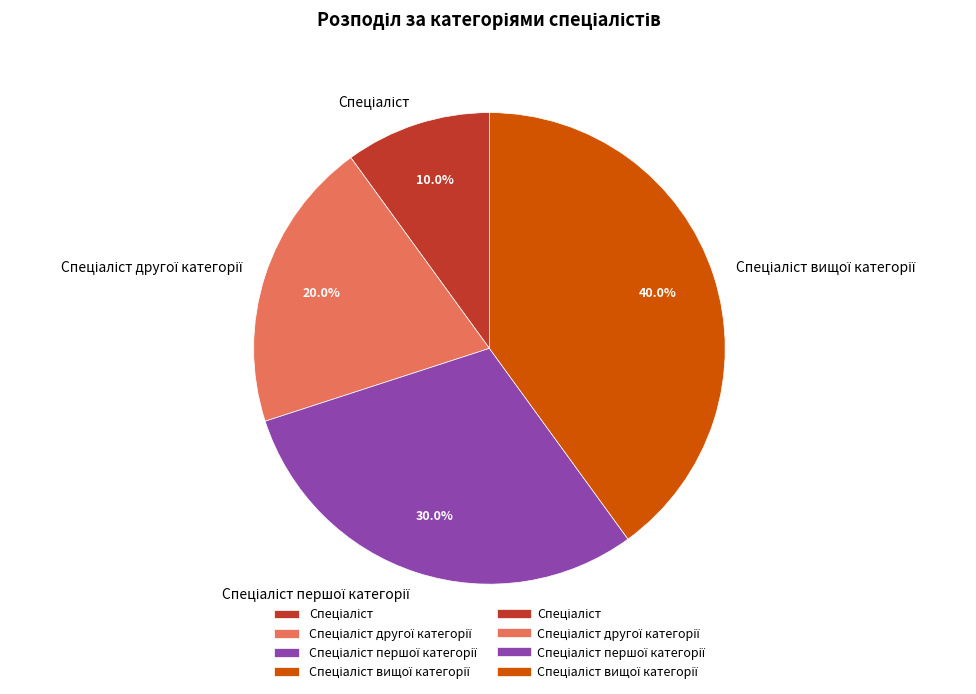

Is there any slice that represents more than half of the pie?

No